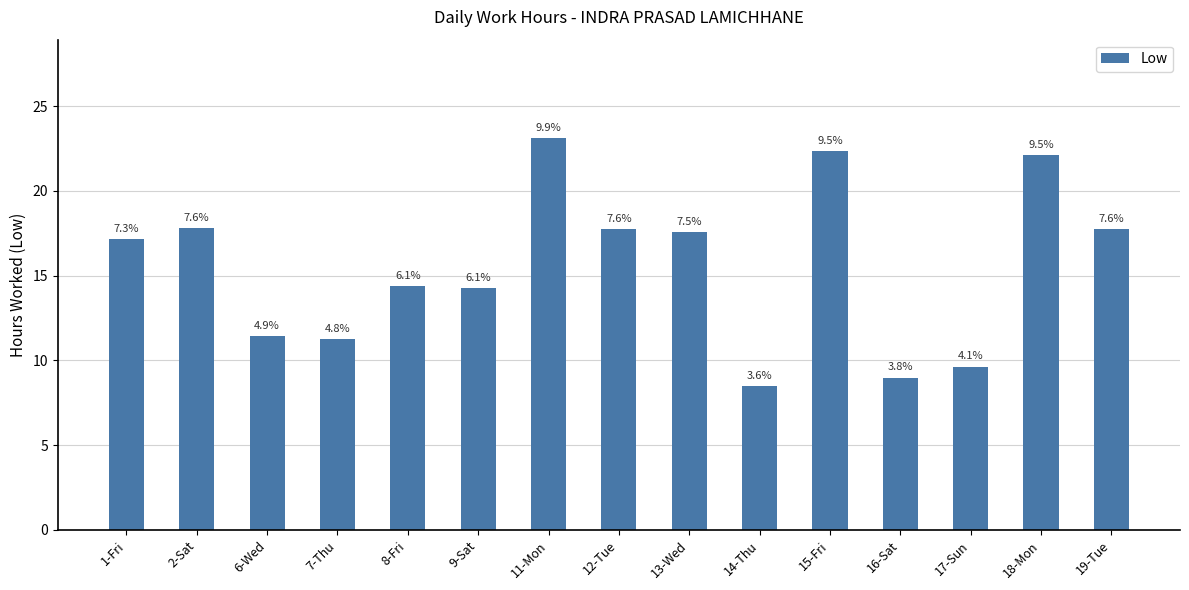

What is the change in value from 6-Wed to 11-Mon?

+11.7